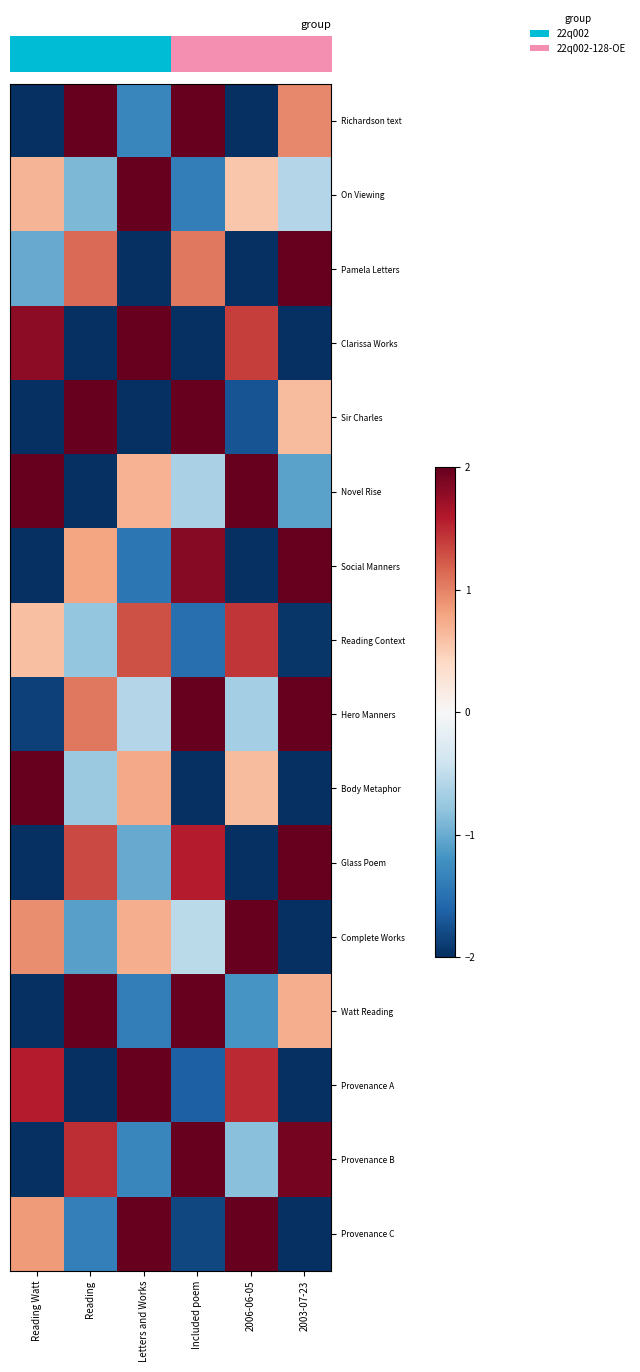

What is the greatest value displayed?

2.0